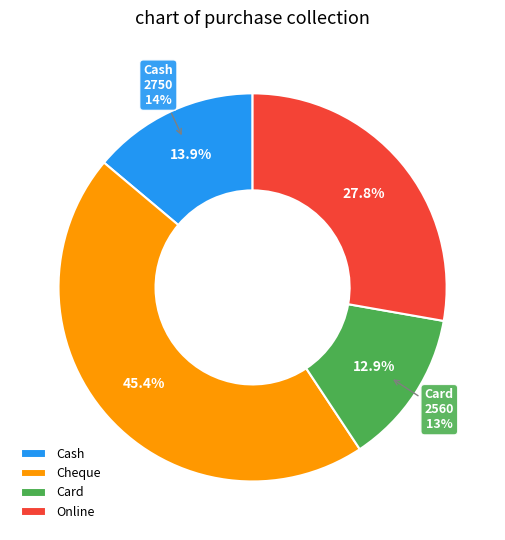

Which category has the biggest portion of the pie?

Cheque